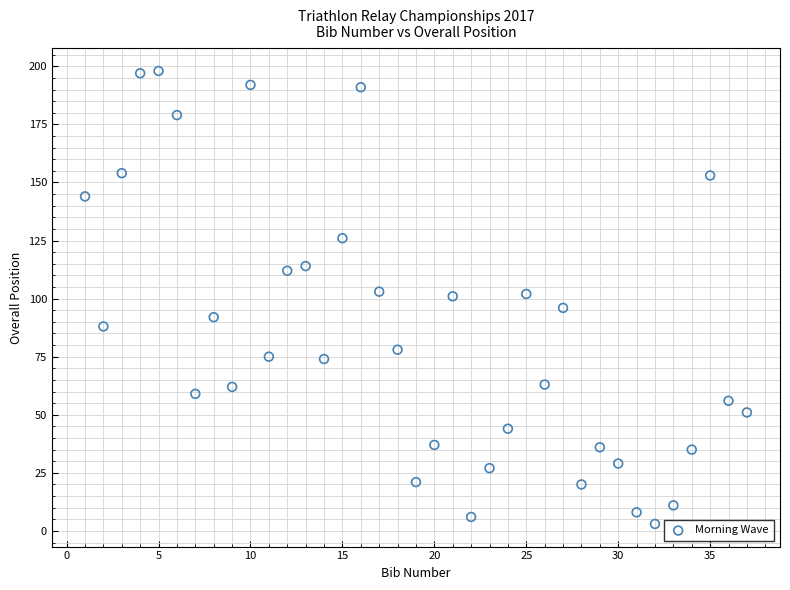

What is the range of X values (max minus min)?

36